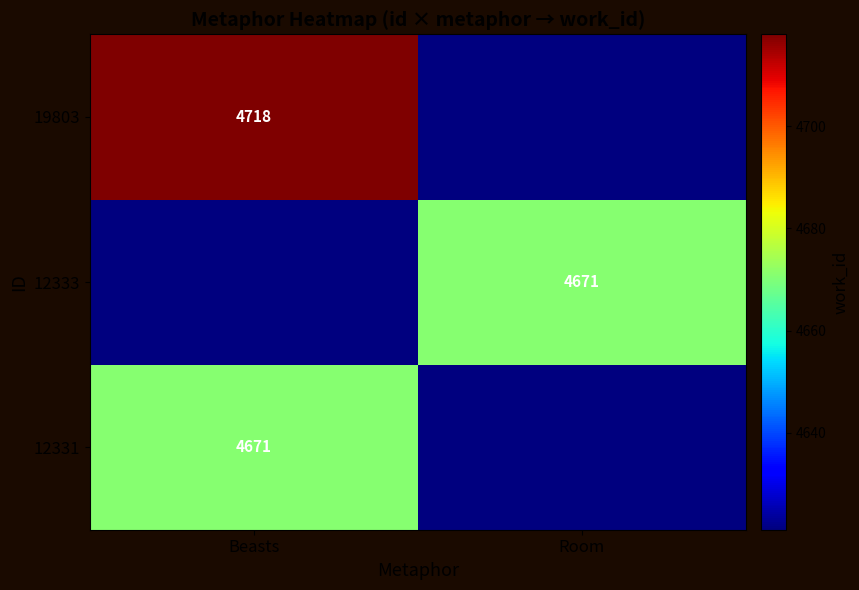

Is it true that 12331 equals 2701 at Beasts?

False